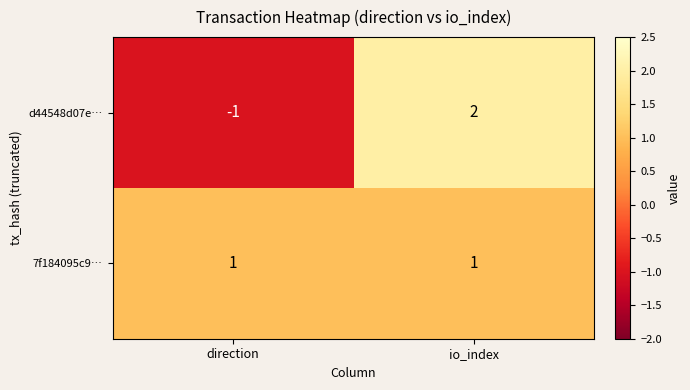

Between direction and io_index, which series saw the biggest shift?

d44548d07e…